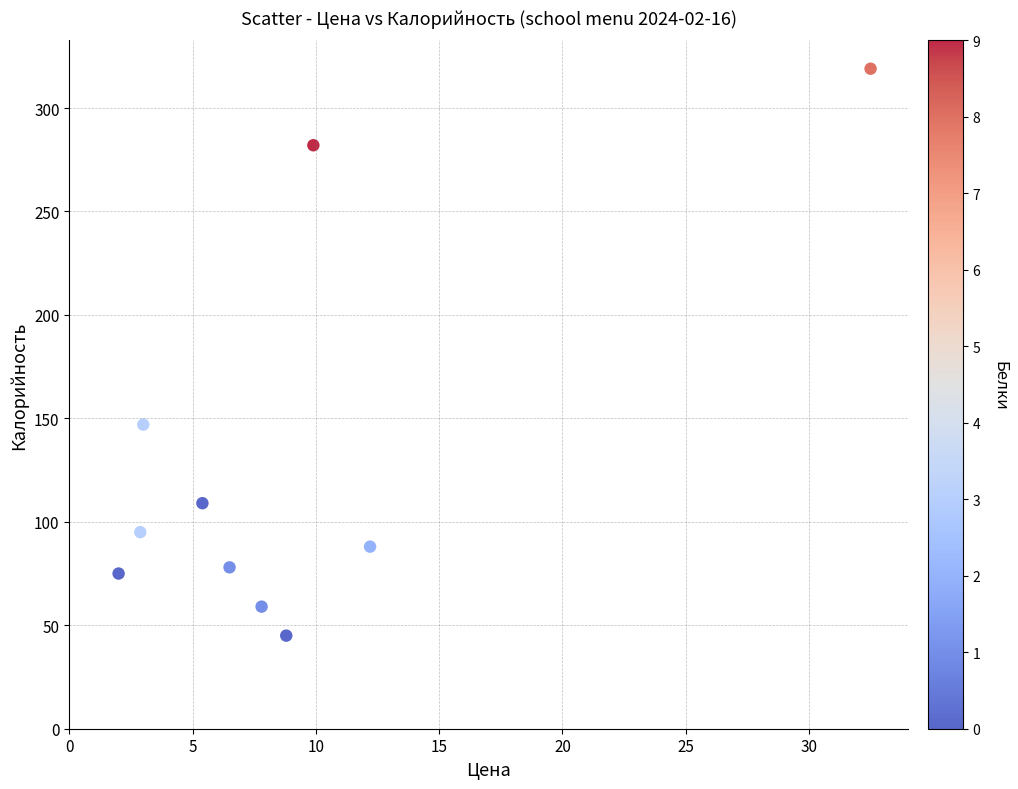

What Y value in the scatter plot is closest to 182?

147